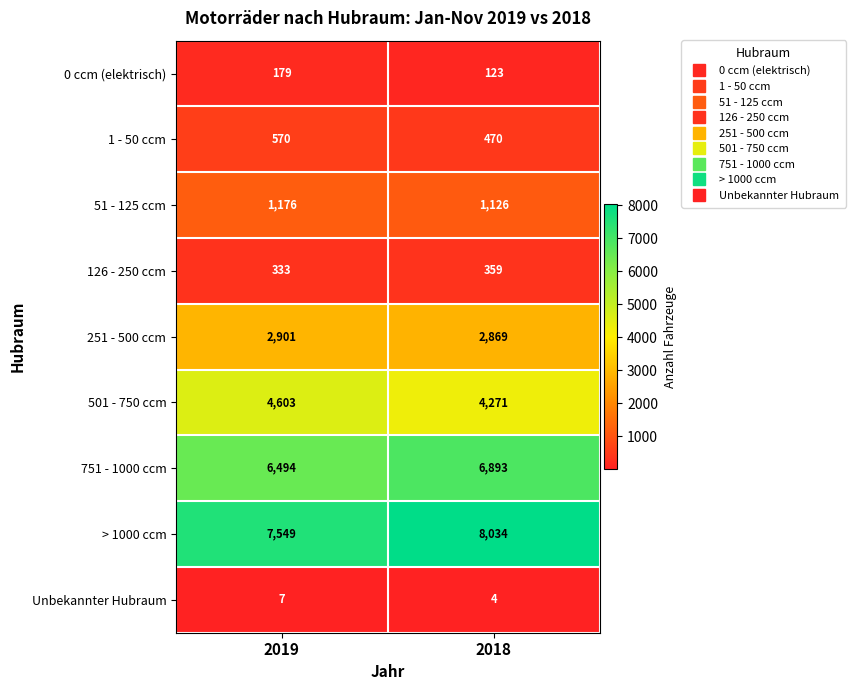

What is the sum of the 51 - 125 ccm values at 2018 and 2019?

2302